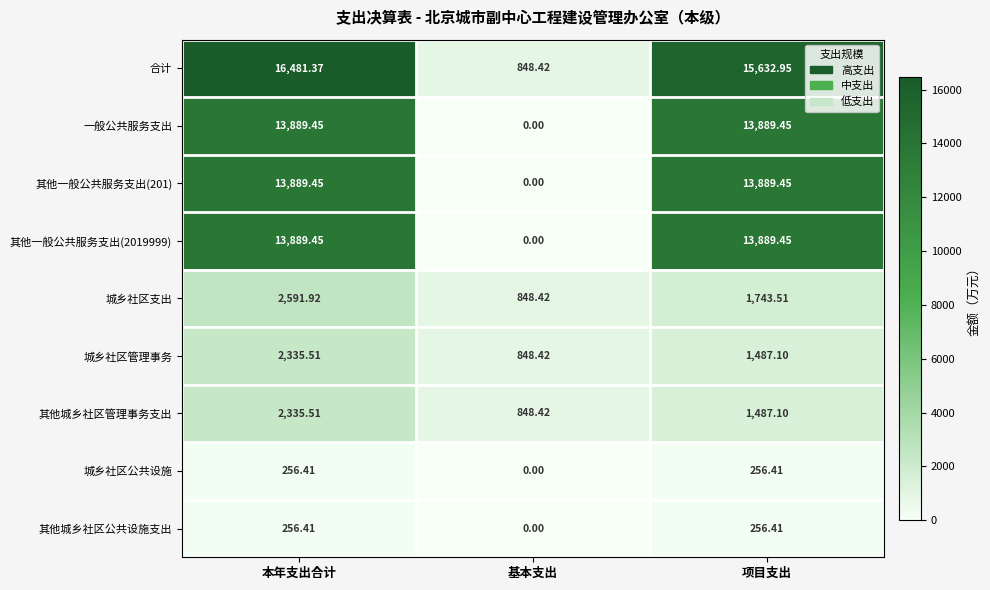

Which series has the widest spread of values?

合计